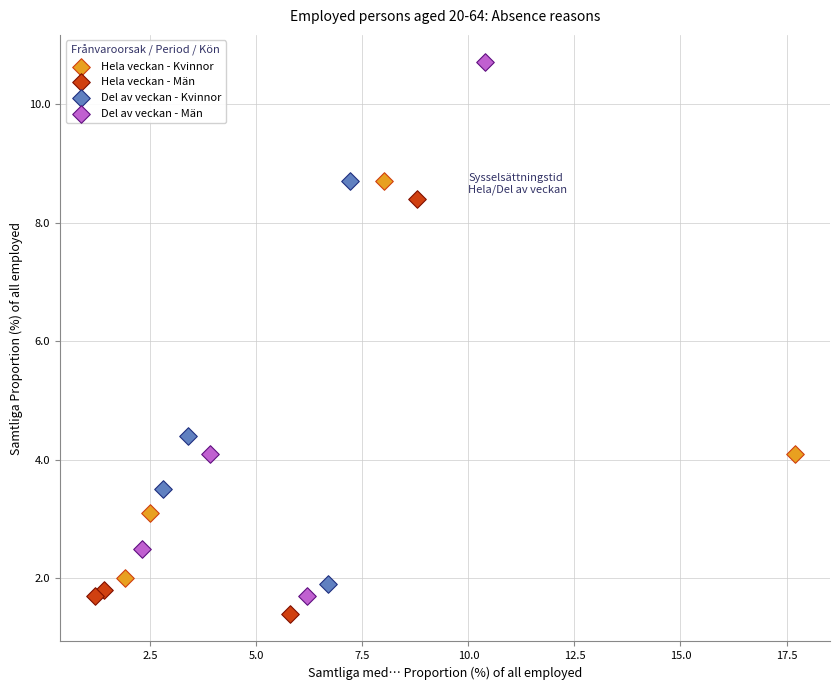

Which series has the widest spread of Y values?

Del av veckan - Män